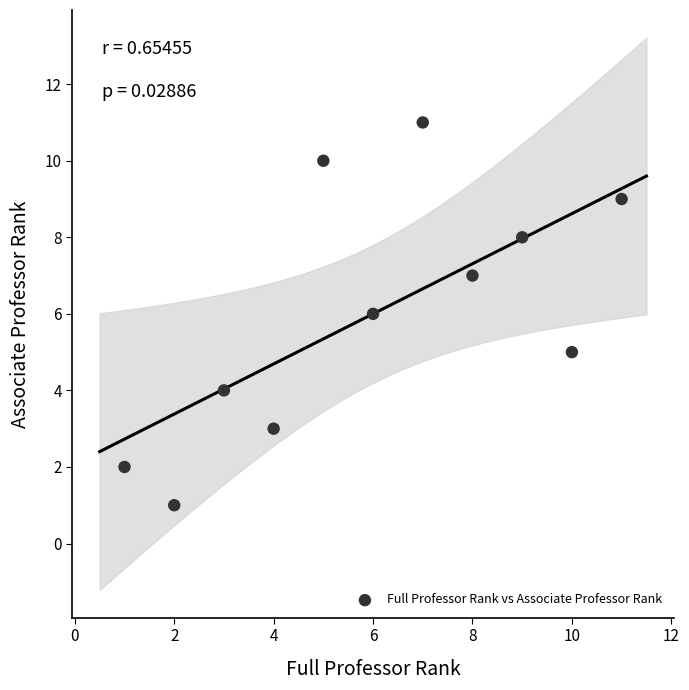

What is the range of Y values (max minus min)?

10